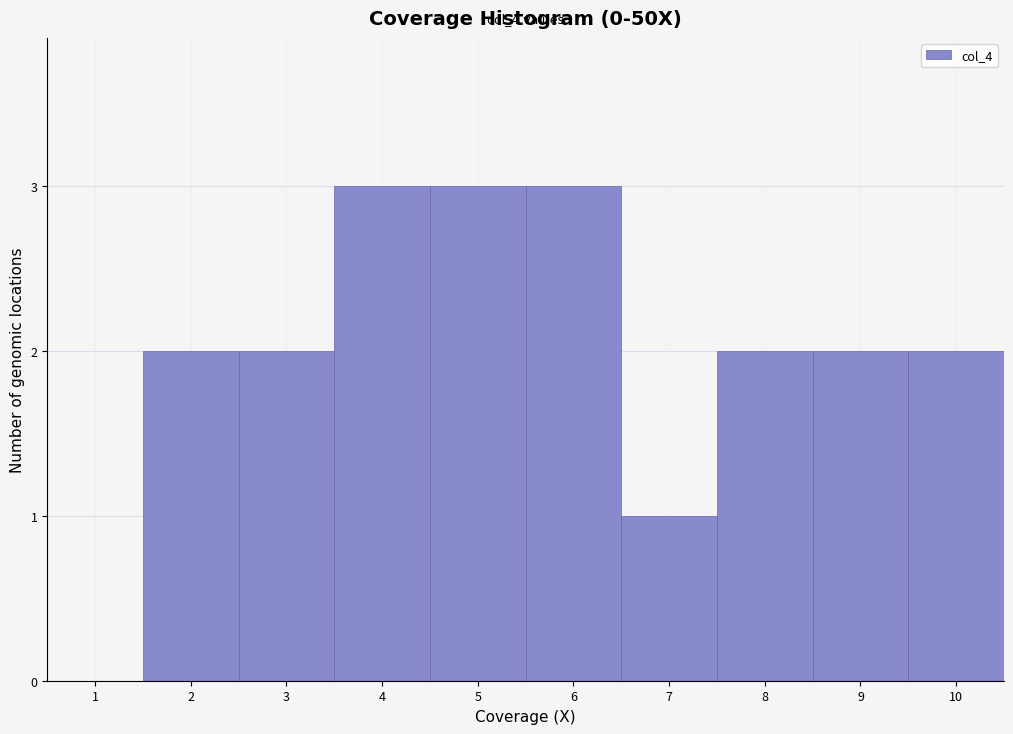

Reading left to right, extract all data points from this chart.

2=2	3=2	4=3	5=3	6=3	7=1	8=2	9=2	10=2